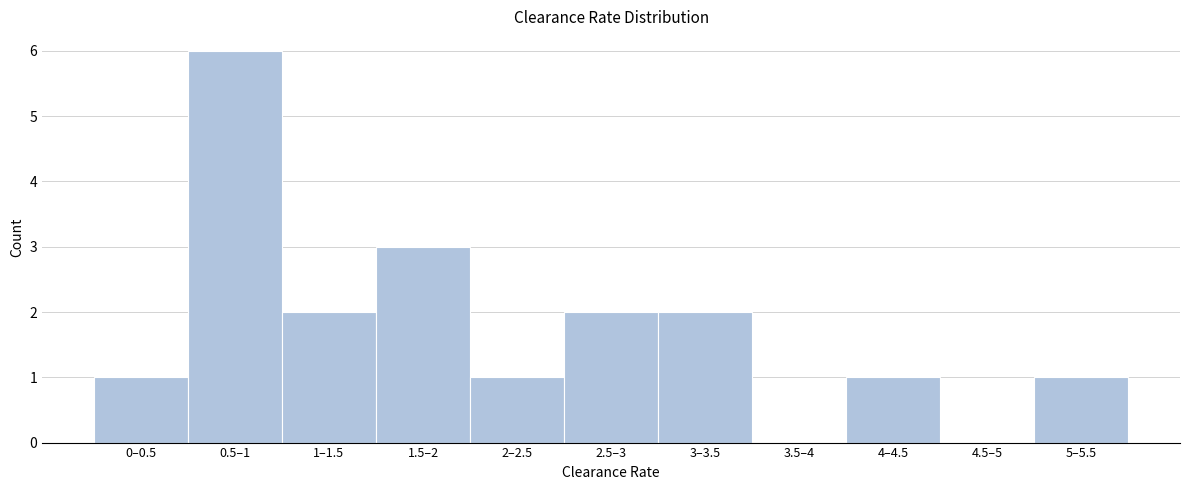

Reading left to right, extract all data points from this chart.

0–0.5=1	0.5–1=6	1–1.5=2	1.5–2=3	2–2.5=1	2.5–3=2	3–3.5=2	3.5–4=0	4–4.5=1	4.5–5=0	5–5.5=1